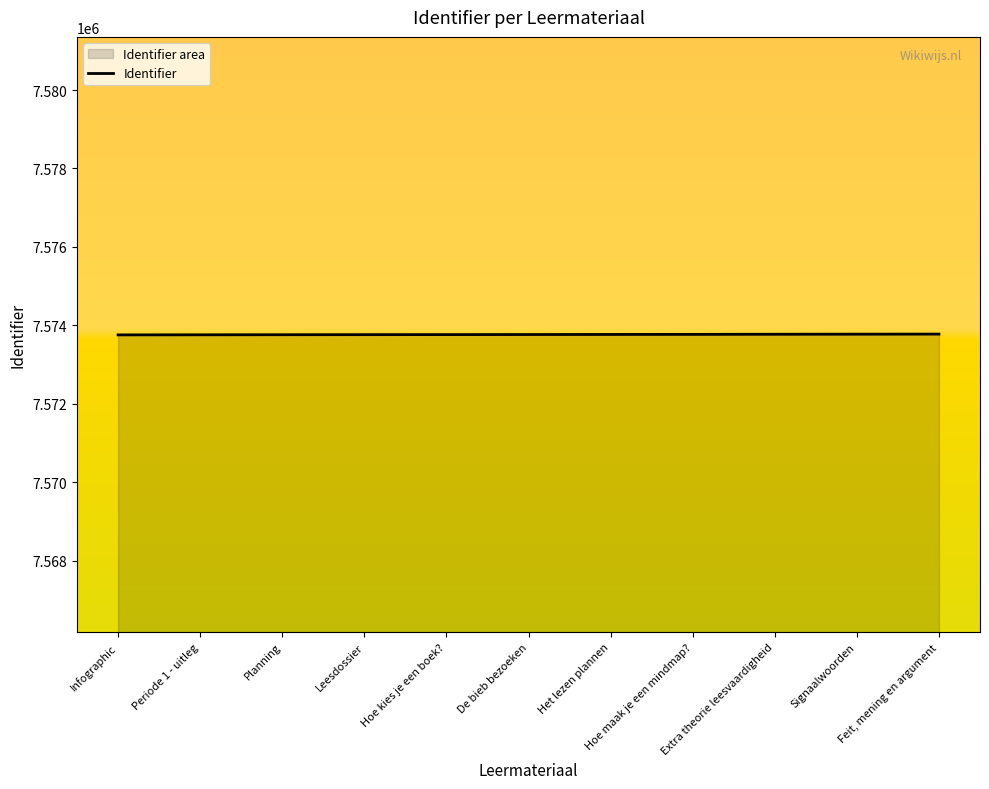

At which label does the data first exceed 7573769?

Het lezen plannen